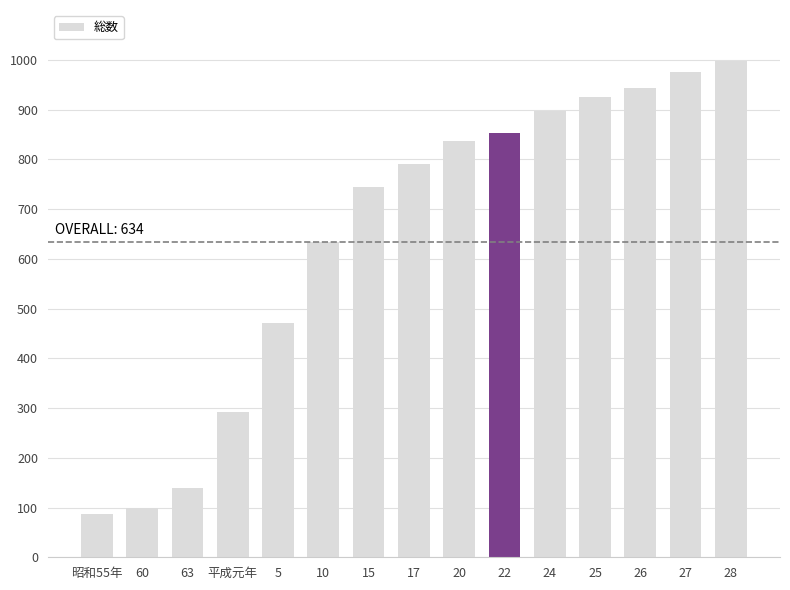

What is the approximate value at 平成元年?

291